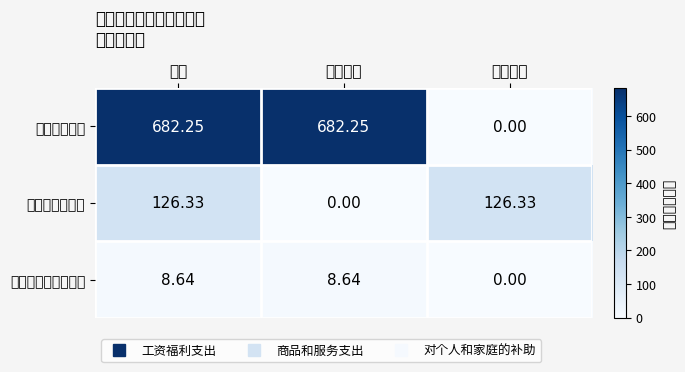

What is the total value across all series at 人员经费?

690.9